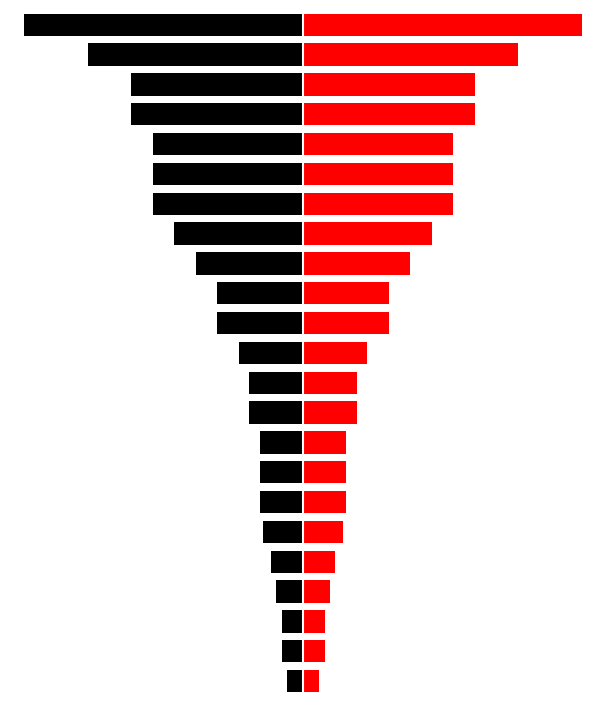

Reading left to right, extract all data points from this chart.

Extent (left): 0=-24	1=-32	2=-32	3=-40	4=-48	5=-60	6=-64	7=-64	8=-64	9=-80	10=-80	11=-96	12=-128	13=-128	14=-160	15=-192	16=-224	17=-224	18=-224	19=-256	20=-256	21=-320	22=-416
Extent (right): 0=24	1=32	2=32	3=40	4=48	5=60	6=64	7=64	8=64	9=80	10=80	11=96	12=128	13=128	14=160	15=192	16=224	17=224	18=224	19=256	20=256	21=320	22=416